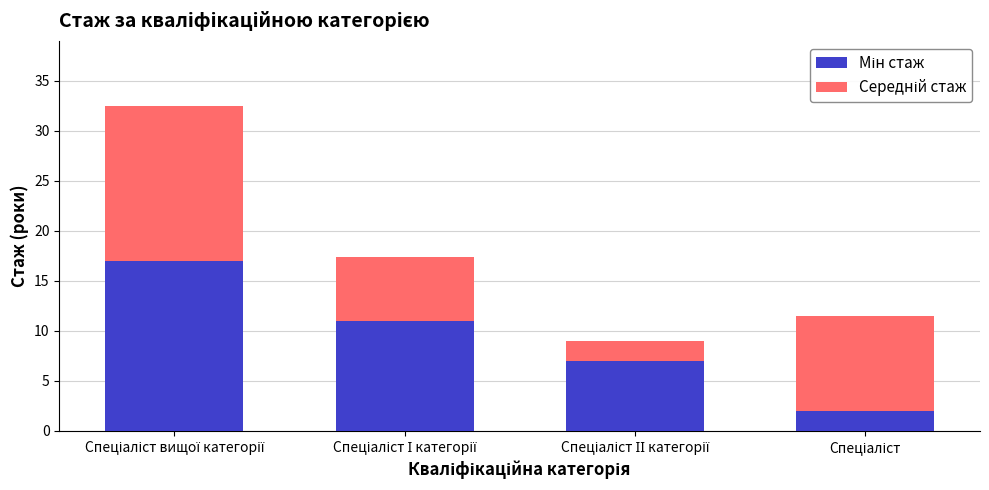

How many distinct data groups are displayed?

2